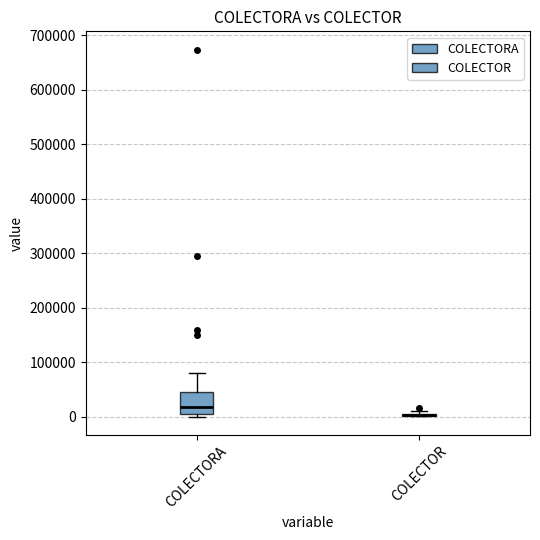

Reading left to right, read every box against the y-axis: the position of its median line, the range the box covers, and the ends of its whiskers. The values are not printed on the chart, so give them approximately, as read against the axis.

COLECTORA: median 20000, box 0 to 50000, whiskers 0 (just below the box's lower edge) to 80000
COLECTOR: box collapsed to a line at 0, whiskers 0 to 10000